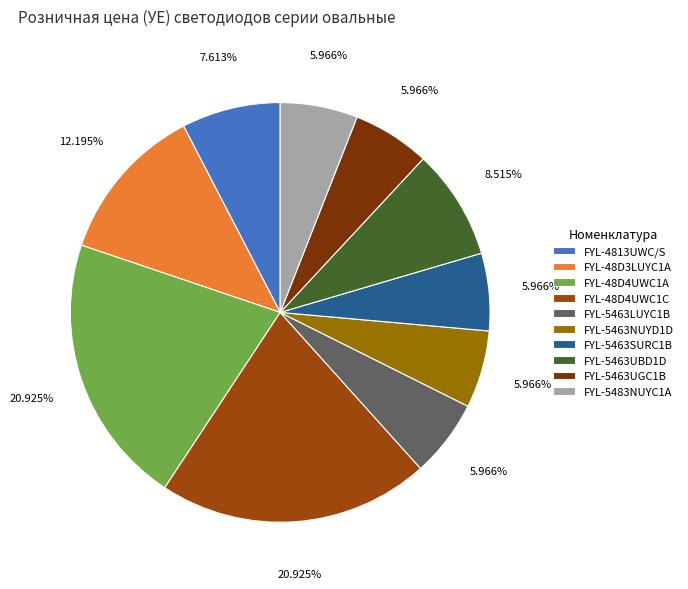

Which slice is the largest?

FYL-48D4UWC1A